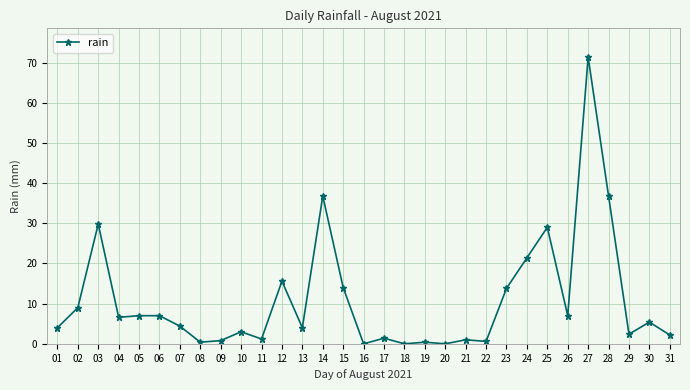

What is the value of the 1st point from the left?

4.0